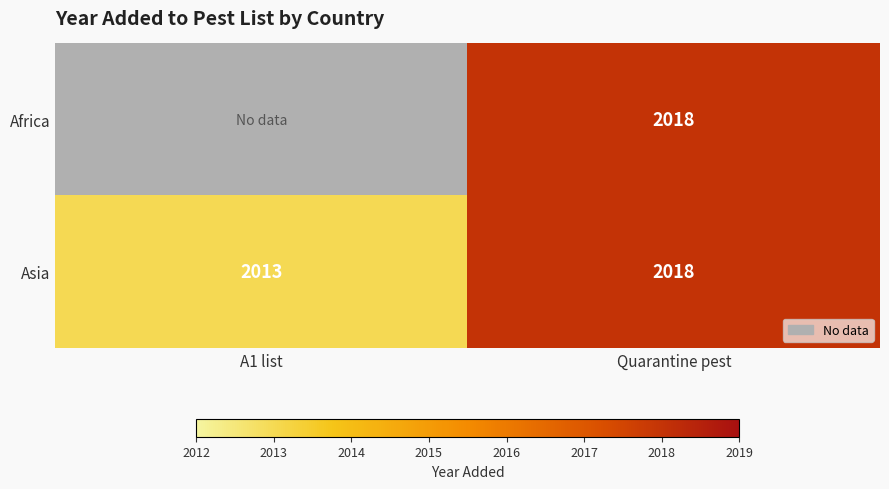

Count the number of categories in the chart.

2